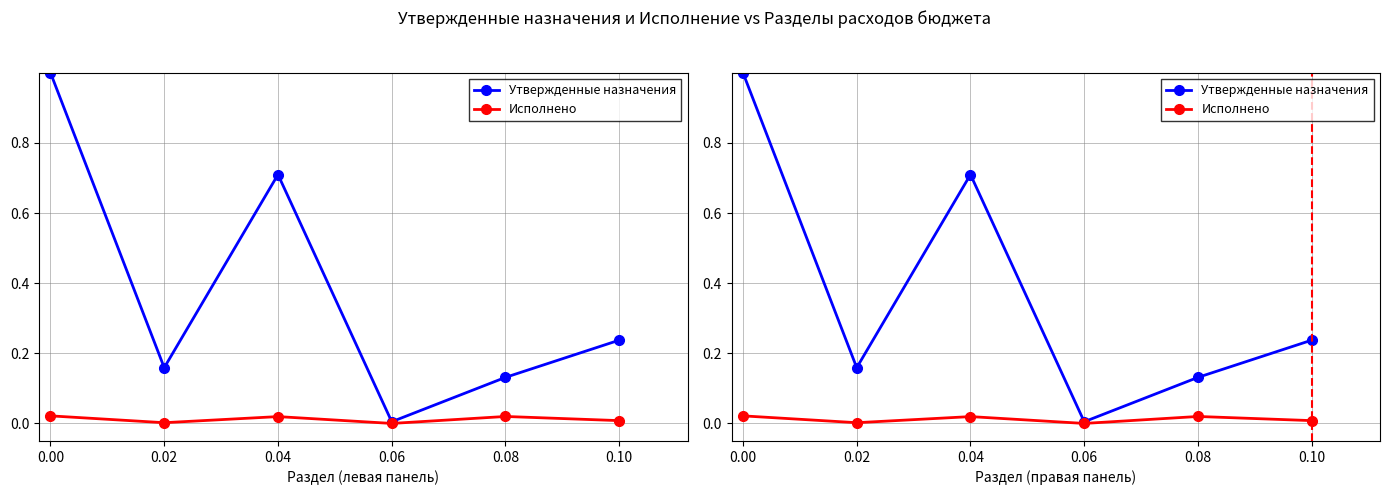

At which label does Исполнено reach its minimum?

0.06